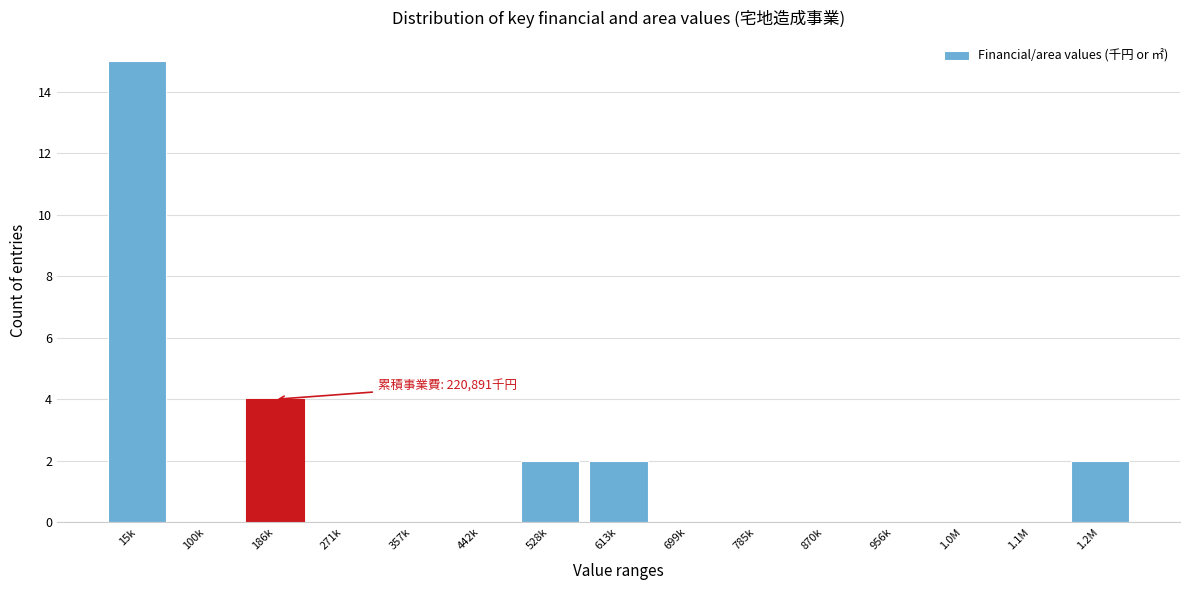

Reading left to right, extract all data points from this chart.

15k=15	100k=0	186k=4	271k=0	357k=0	442k=0	528k=2	613k=2	699k=0	785k=0	870k=0	956k=0	1.0M=0	1.1M=0	1.2M=2